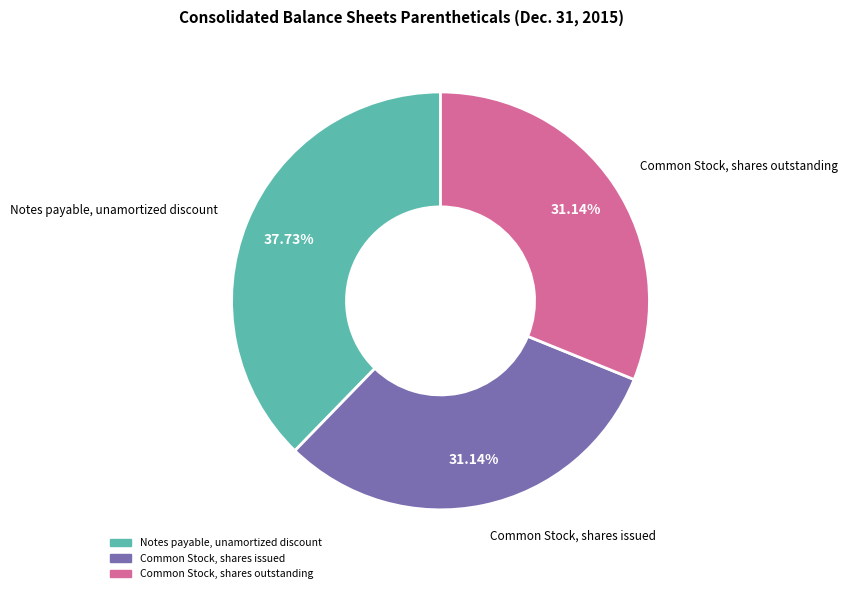

To the nearest percent, what is the difference between the Common Stock, shares outstanding and Notes payable, unamortized discount slice percentages?

7%